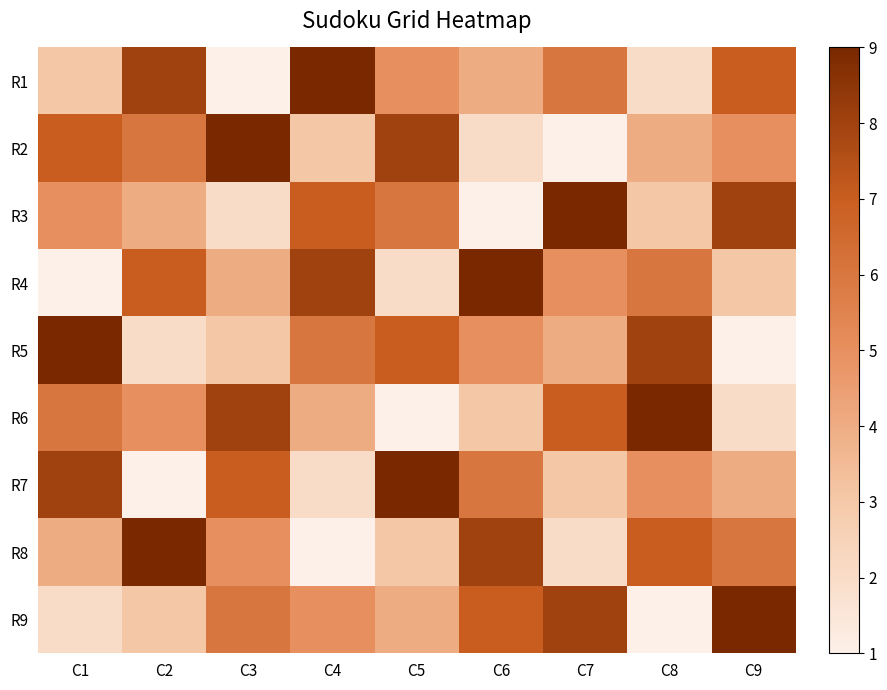

Reading right to left, what are all the values shown in this chart?

R1: C9=7	C8=2	C7=6	C6=4	C5=5	C4=9	C3=1	C2=8	C1=3
R2: C9=5	C8=4	C7=1	C6=2	C5=8	C4=3	C3=9	C2=6	C1=7
R3: C9=8	C8=3	C7=9	C6=1	C5=6	C4=7	C3=2	C2=4	C1=5
R4: C9=3	C8=6	C7=5	C6=9	C5=2	C4=8	C3=4	C2=7	C1=1
R5: C9=1	C8=8	C7=4	C6=5	C5=7	C4=6	C3=3	C2=2	C1=9
R6: C9=2	C8=9	C7=7	C6=3	C5=1	C4=4	C3=8	C2=5	C1=6
R7: C9=4	C8=5	C7=3	C6=6	C5=9	C4=2	C3=7	C2=1	C1=8
R8: C9=6	C8=7	C7=2	C6=8	C5=3	C4=1	C3=5	C2=9	C1=4
R9: C9=9	C8=1	C7=8	C6=7	C5=4	C4=5	C3=6	C2=3	C1=2